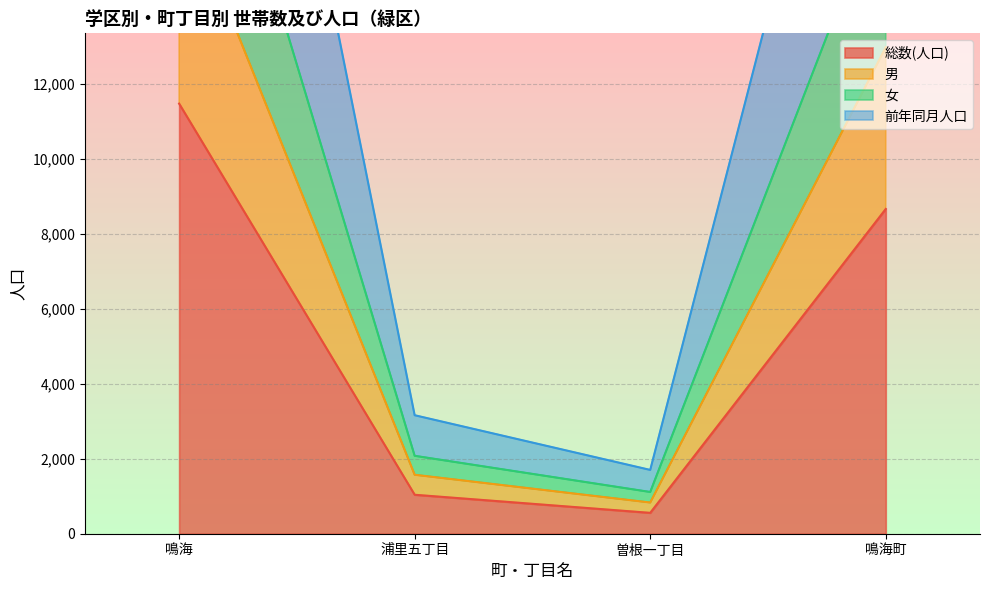

True or false: 総数(人口) and 前年同月人口 cross at least once.

False